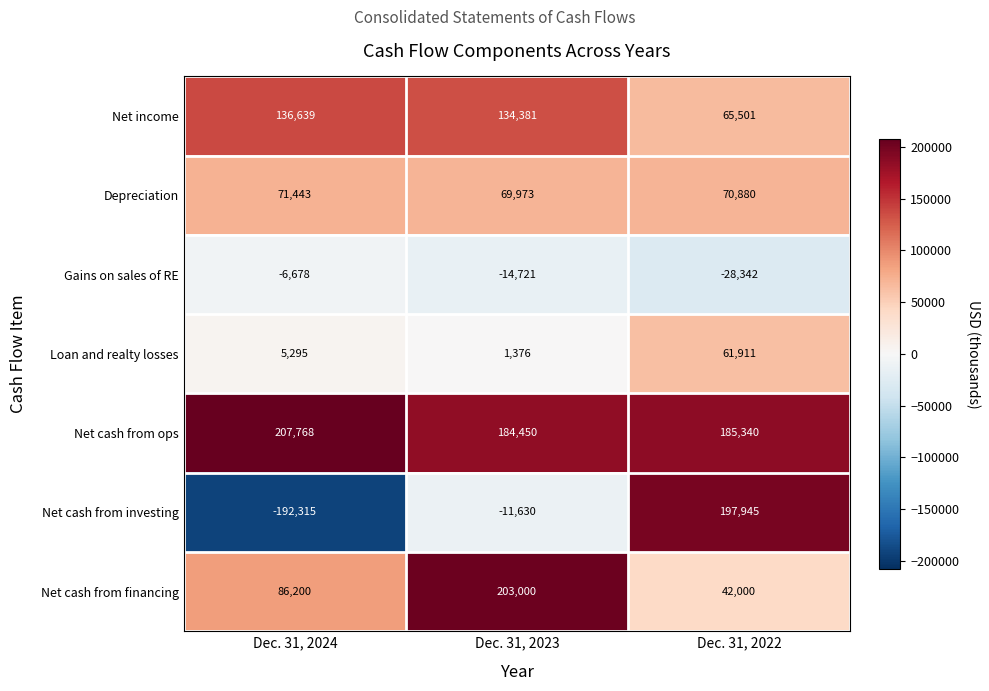

How many data points does each series have?

3